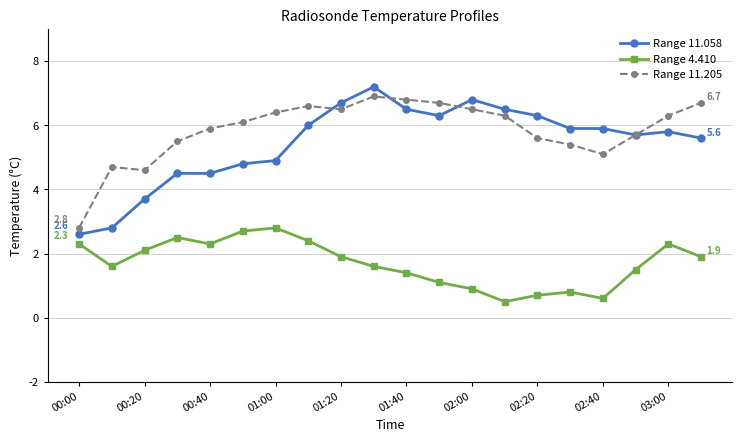

Which series has the widest spread of values?

Range 11.058